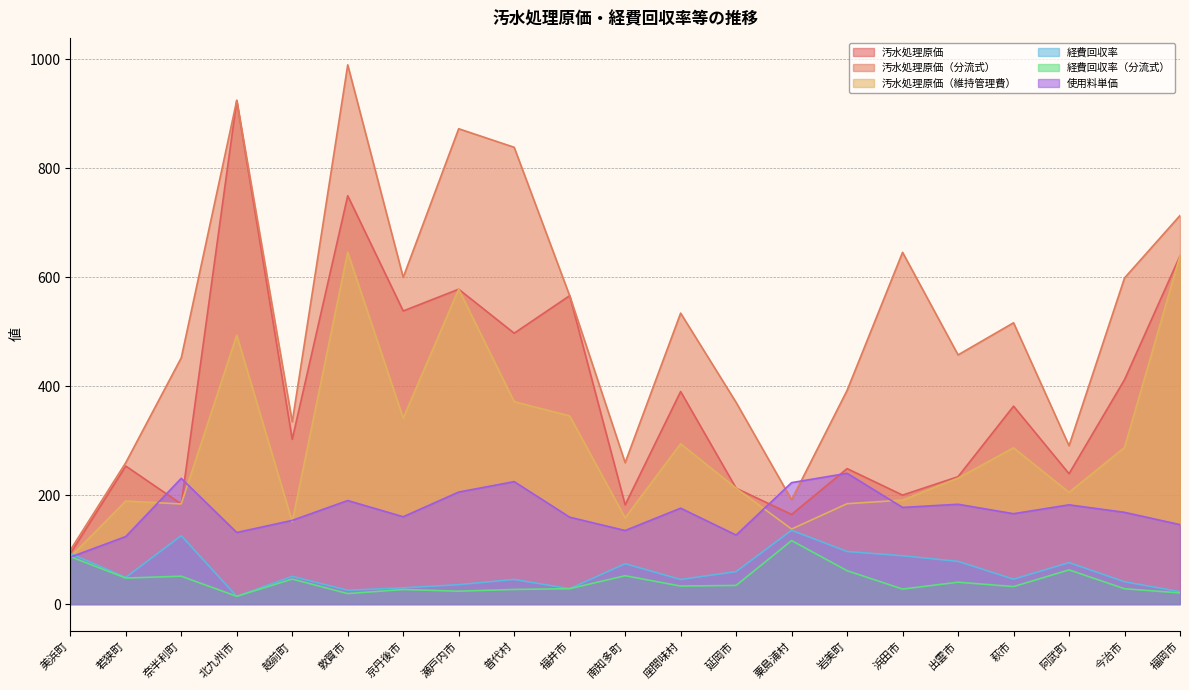

What are all the series names shown in the legend?

汚水処理原価, 汚水処理原価（分流式）, 汚水処理原価（維持管理費）, 経費回収率, 経費回収率（分流式）, 使用料単価